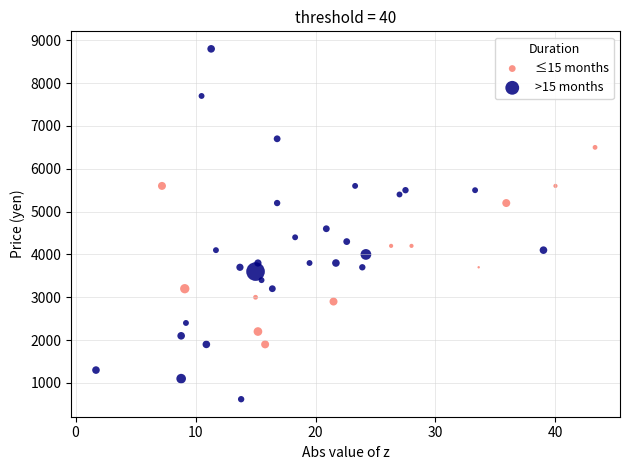

Which series reaches the maximum Y coordinate?

>15 months